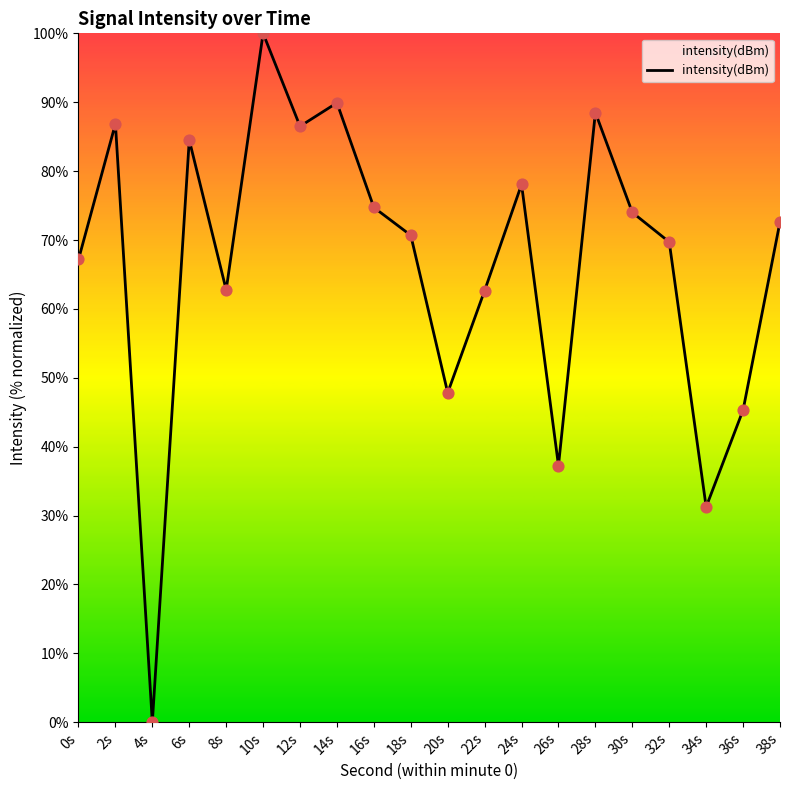

Between 28s and 24s, which is larger?

28s